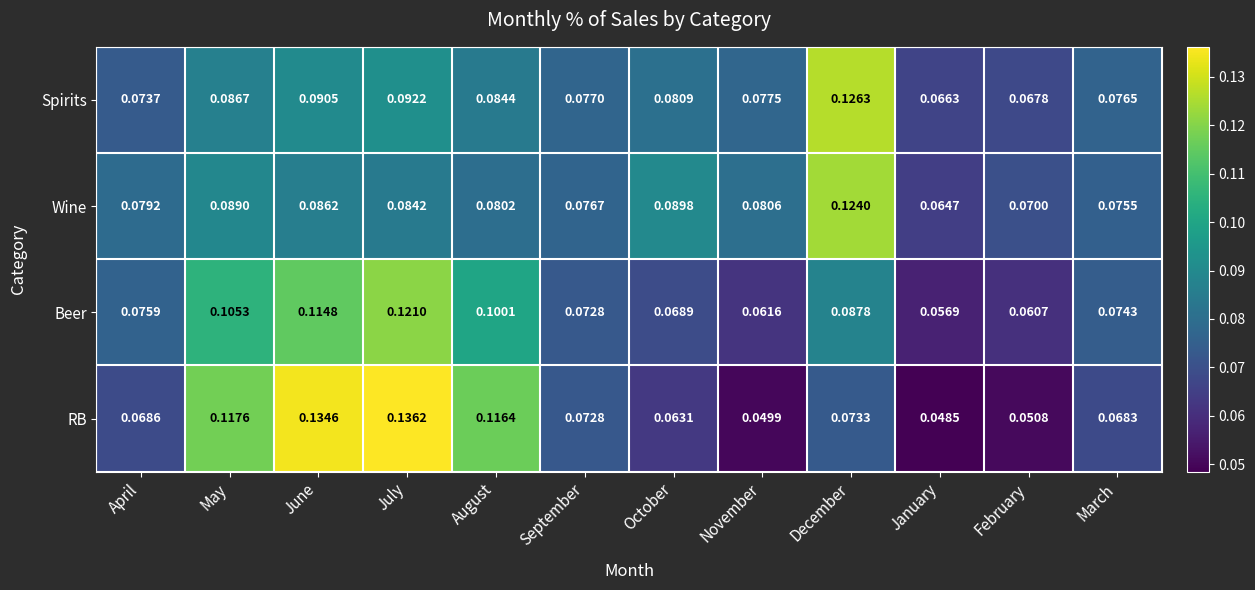

List the series in order of their peak value, lowest first.

Beer, Wine, Spirits, RB